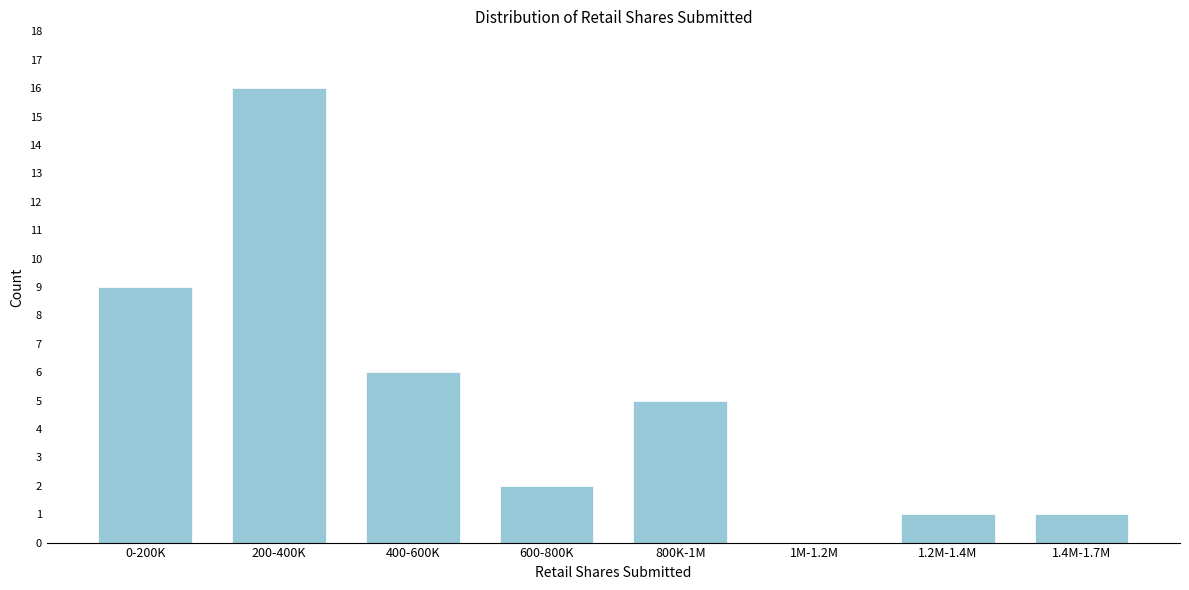

Reading left to right, list all the values displayed in this chart.

0-200K=9	200-400K=16	400-600K=6	600-800K=2	800K-1M=5	1M-1.2M=0	1.2M-1.4M=1	1.4M-1.7M=1